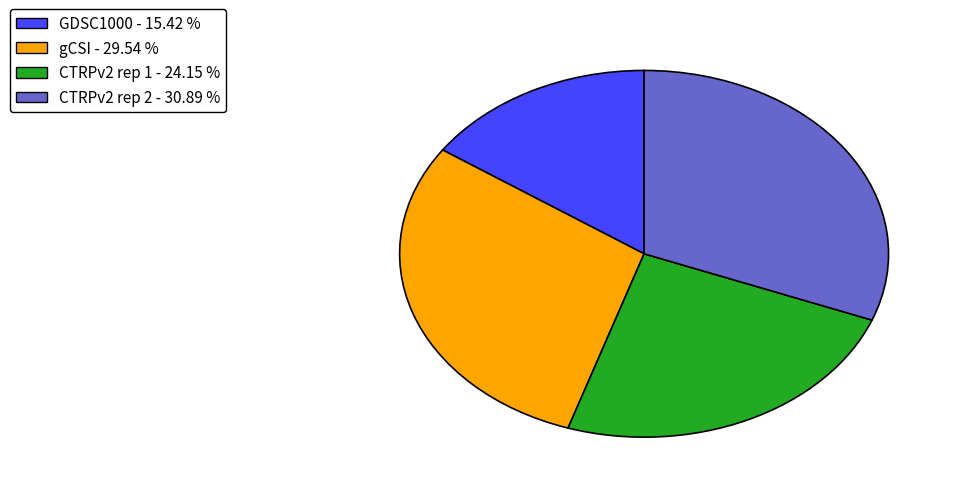

Rank the categories by value from highest to lowest.

CTRPv2 rep 2, gCSI, CTRPv2 rep 1, GDSC1000